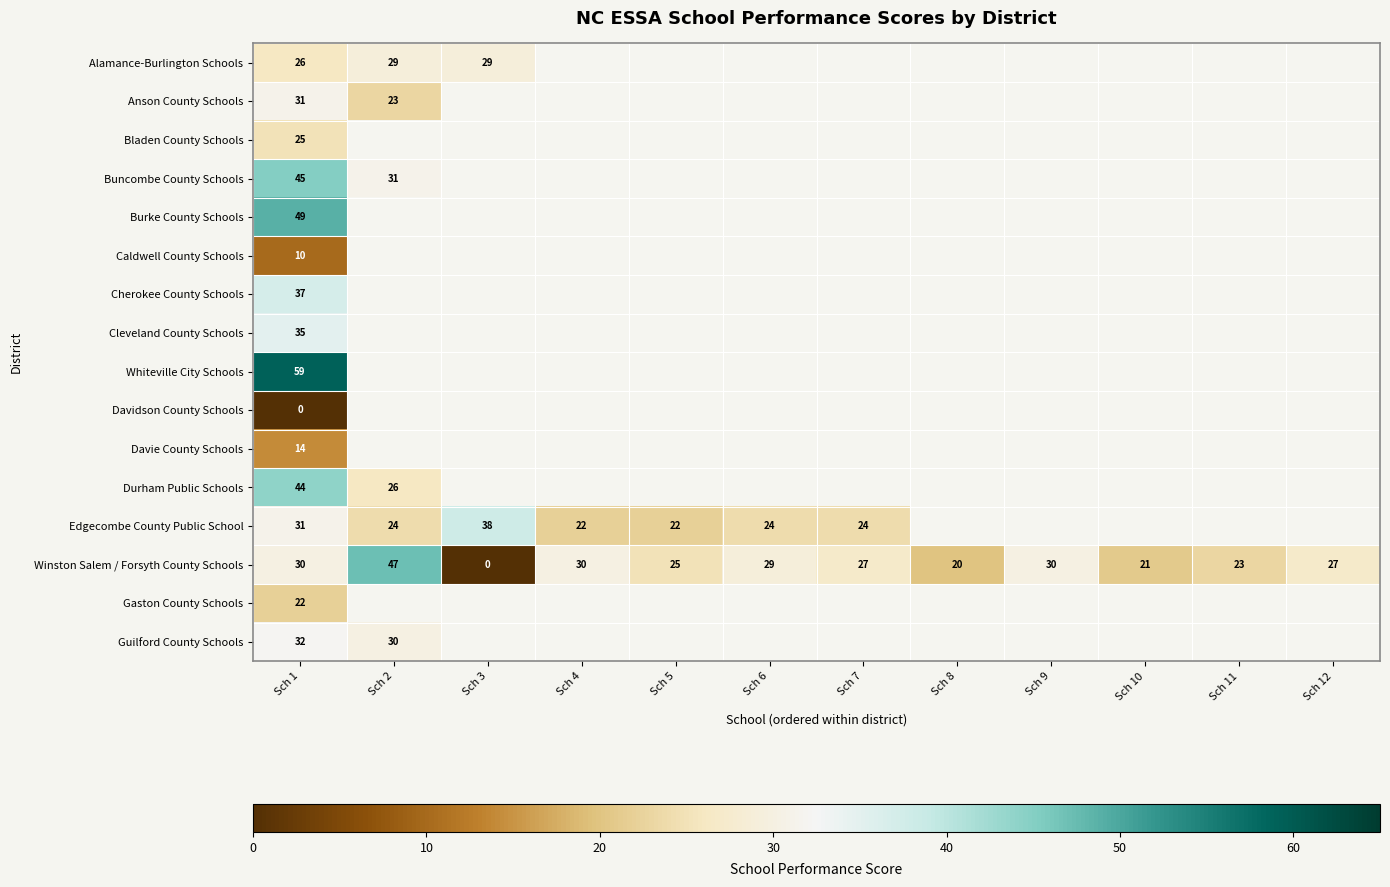

The value of Edgecombe County Public School at Sch 5 is 22. True or false?

True